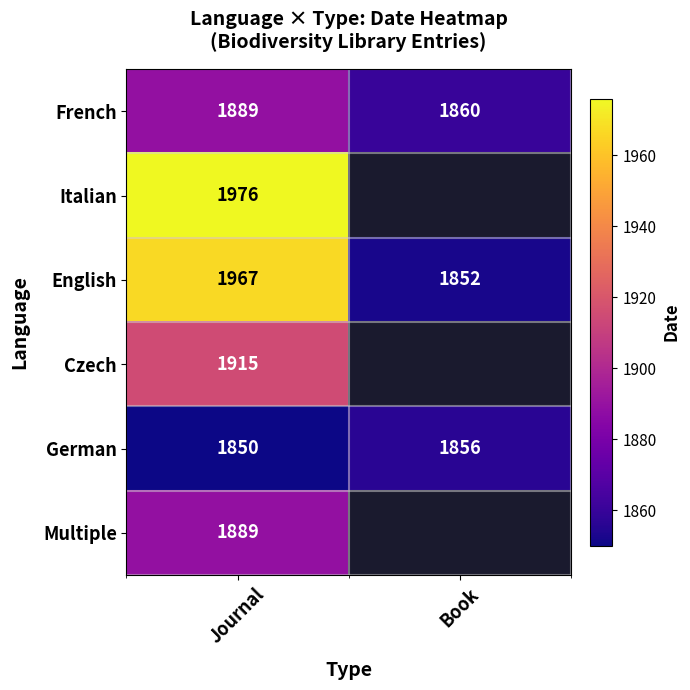

What is the total value across all series at Journal?

11486